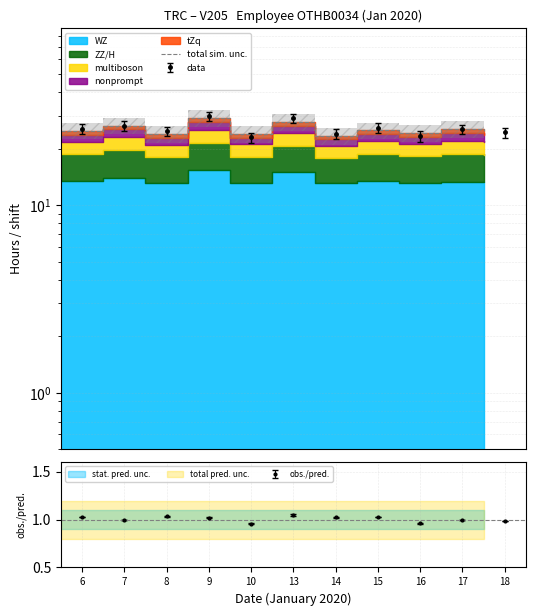

What is the value of the 11th point from the left?

24.7